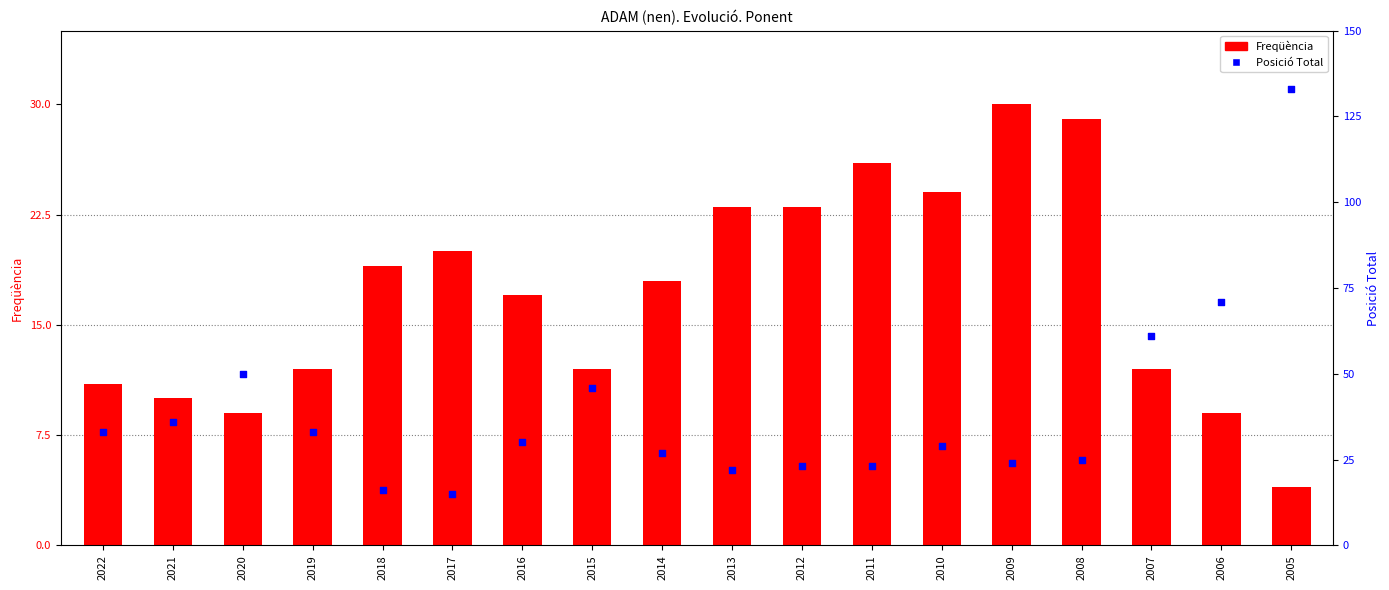

Is the value of Posició Total at 2007 greater than the value of Freqüència at 2015?

Yes